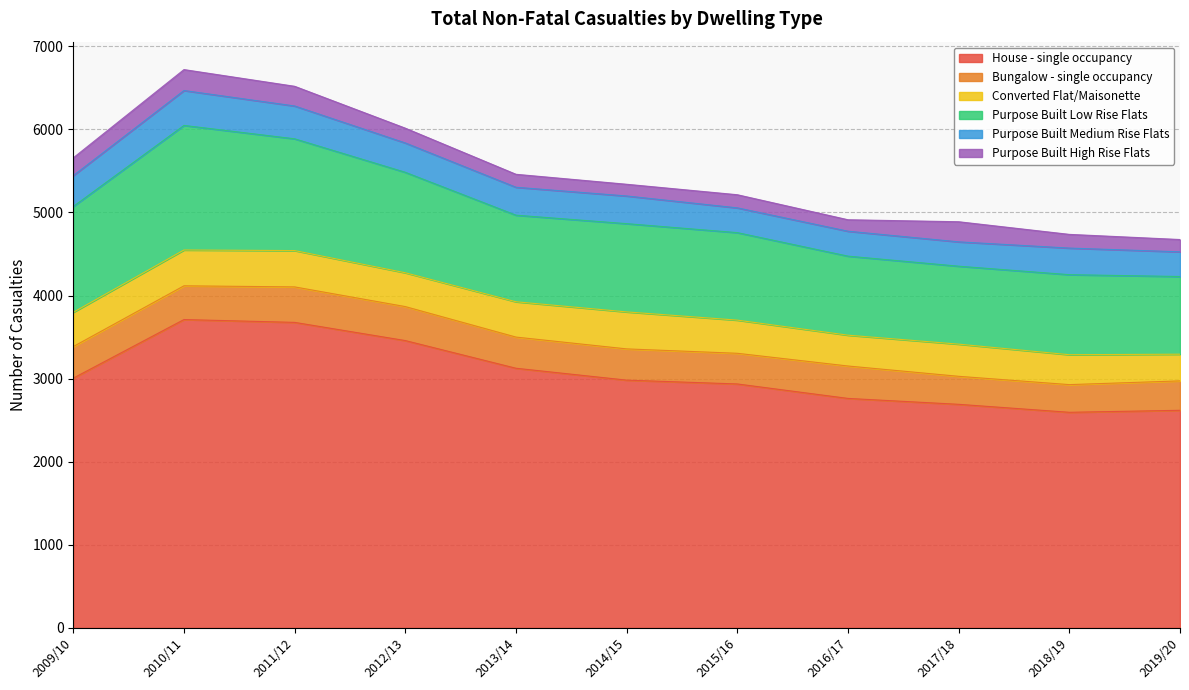

What are all the series names shown in the legend?

House - single occupancy, Bungalow - single occupancy, Converted Flat/Maisonette, Purpose Built Low Rise Flats, Purpose Built Medium Rise Flats, Purpose Built High Rise Flats